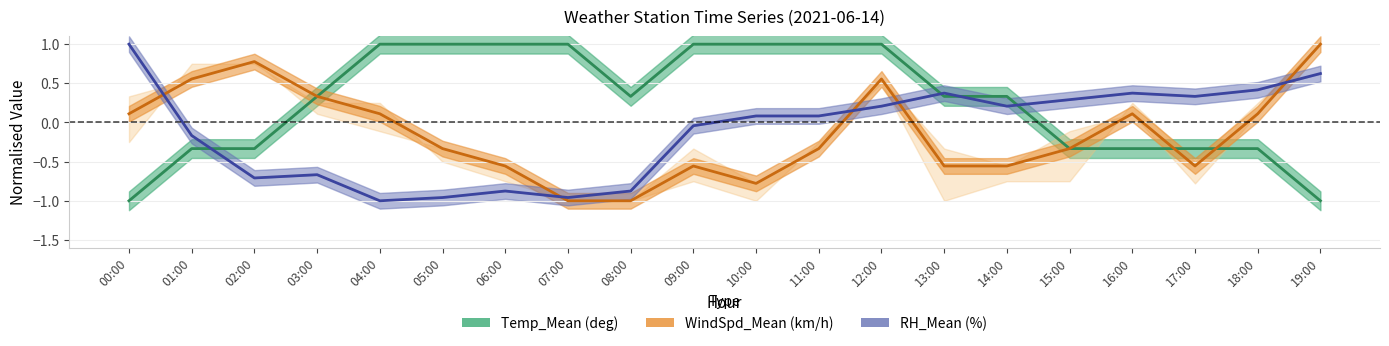

List the series in order of their peak value, lowest first.

WindSpd_Mean (km/h), RH_Mean (%), Temp_Mean (deg)